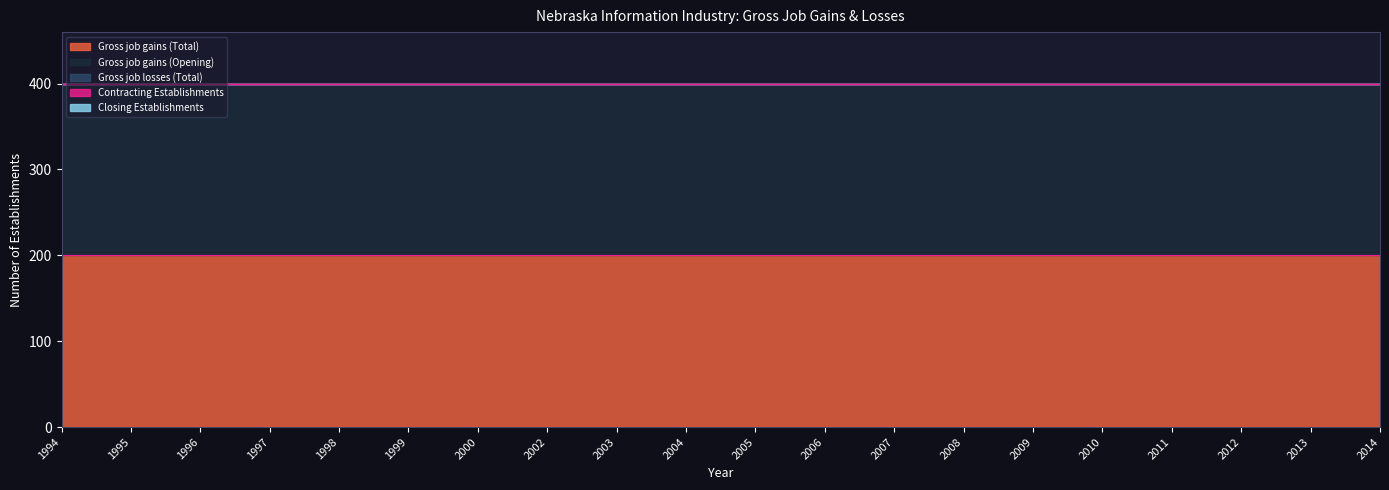

Reading left to right, what are all the values shown in this chart?

Gross job gains (Total): 1994=200	1995=200	1996=200	1997=200	1998=200	1999=200	2000=200	2002=200	2003=200	2004=200	2005=200	2006=200	2007=200	2008=200	2009=200	2010=200	2011=200	2012=200	2013=200	2014=200
Gross job gains (Opening): 1994=200	1995=200	1996=200	1997=200	1998=200	1999=200	2000=200	2002=200	2003=200	2004=200	2005=200	2006=200	2007=200	2008=200	2009=200	2010=200	2011=200	2012=200	2013=200	2014=200
Gross job losses (Total): 1994=0	1995=0	1996=0	1997=0	1998=0	1999=0	2000=0	2002=0	2003=0	2004=0	2005=0	2006=0	2007=0	2008=0	2009=0	2010=0	2011=0	2012=0	2013=0	2014=0
Contracting Establishments: 1994=0	1995=0	1996=0	1997=0	1998=0	1999=0	2000=0	2002=0	2003=0	2004=0	2005=0	2006=0	2007=0	2008=0	2009=0	2010=0	2011=0	2012=0	2013=0	2014=0
Closing Establishments: 1994=0	1995=0	1996=0	1997=0	1998=0	1999=0	2000=0	2002=0	2003=0	2004=0	2005=0	2006=0	2007=0	2008=0	2009=0	2010=0	2011=0	2012=0	2013=0	2014=0